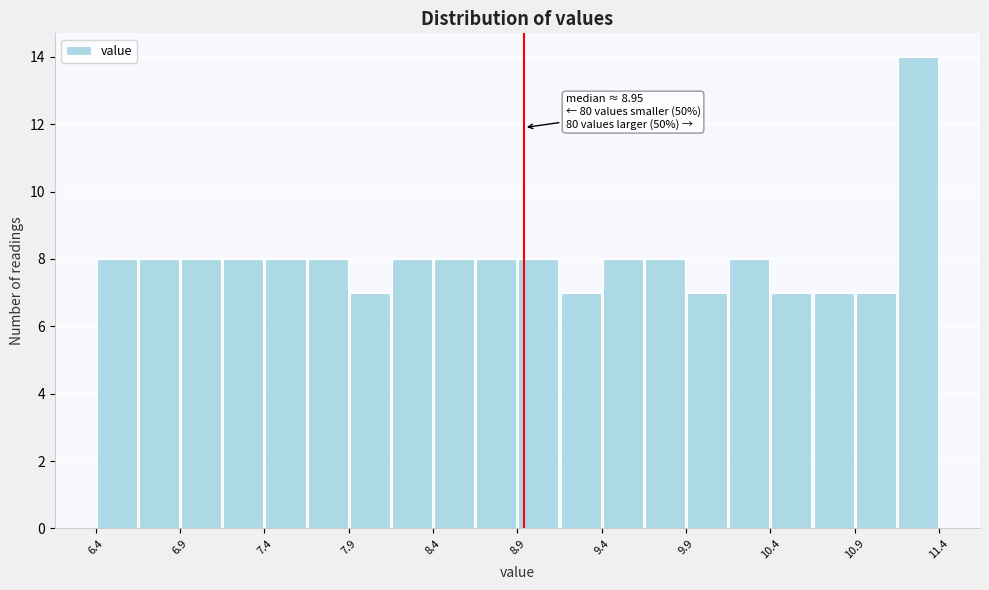

Around what value on the x-axis is the tallest bar? Give the approximate position of its centre, as read against the axis.

11.3